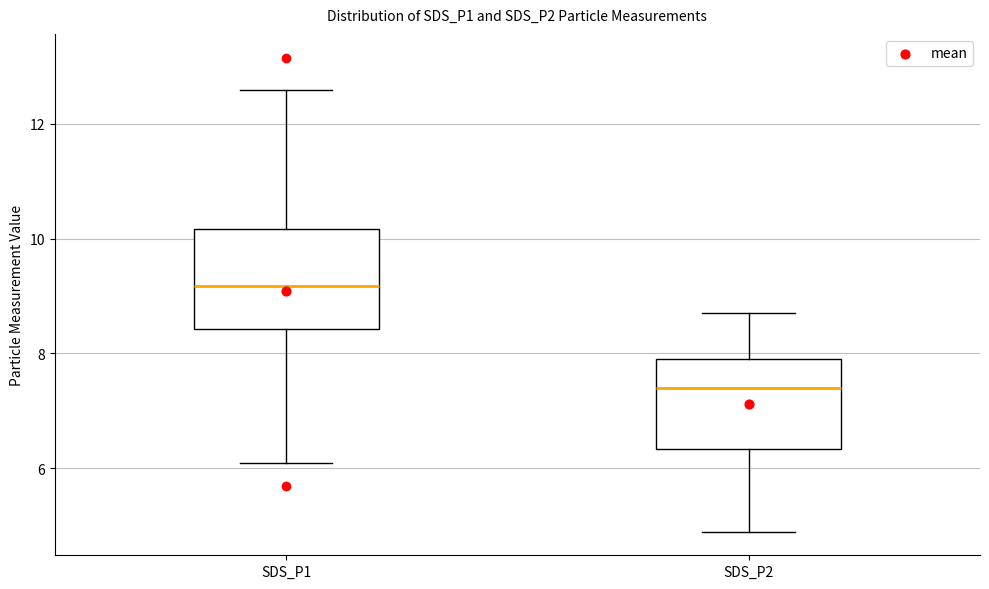

Reading left to right, transcribe this box plot: for each box, give where its median line is, the range the box spans, and where its two whiskers end, as read against the y-axis. The values are not printed on the chart, so give them approximately, as read against the axis.

SDS_P1: median 9.2, box 8.4 to 10.2, whiskers 6.2 to 12.6
SDS_P2: median 7.4, box 6.4 to 8.0, whiskers 5.0 to 8.8